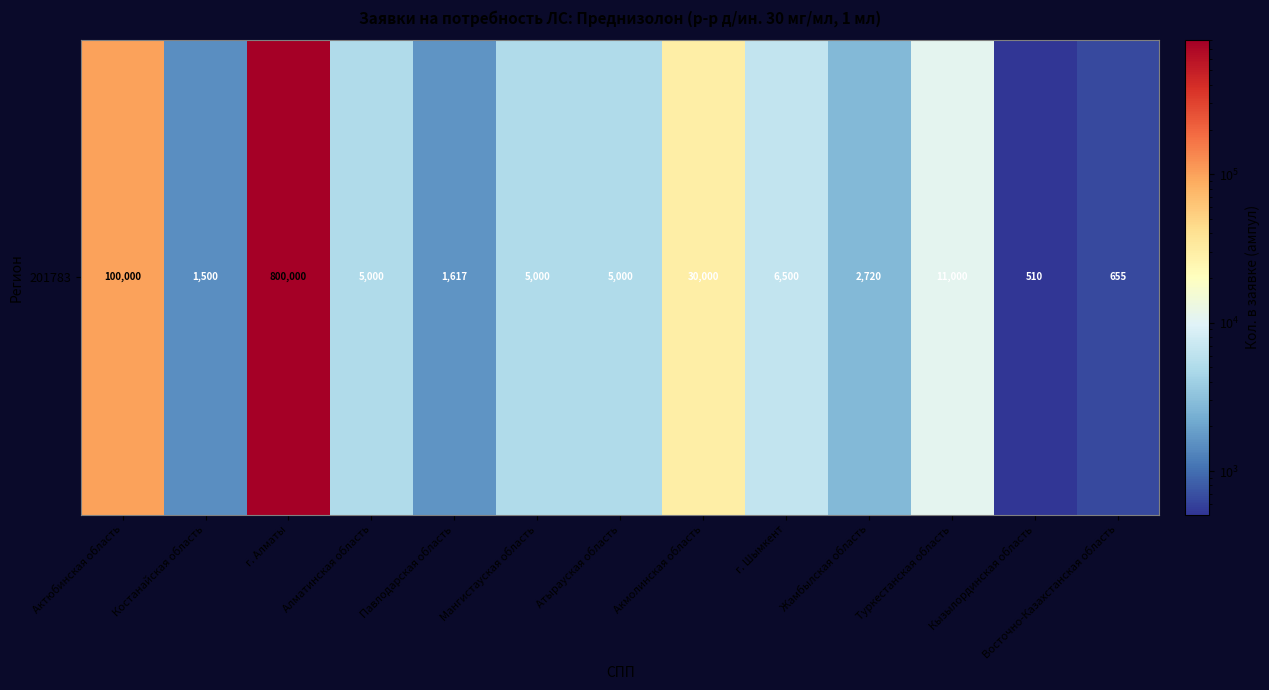

Reading right to left, what are all the values shown in this chart?

Восточно-Казахстанская область=655	Кызылординская область=510	Туркестанская область=11000	Жамбылская область=2720	г. Шымкент=6500	Акмолинская область=30000	Атырауская область=5000	Мангистауская область=5000	Павлодарская область=1617	Алматинская область=5000	г. Алматы=800000	Костанайская область=1500	Актюбинская область=100000